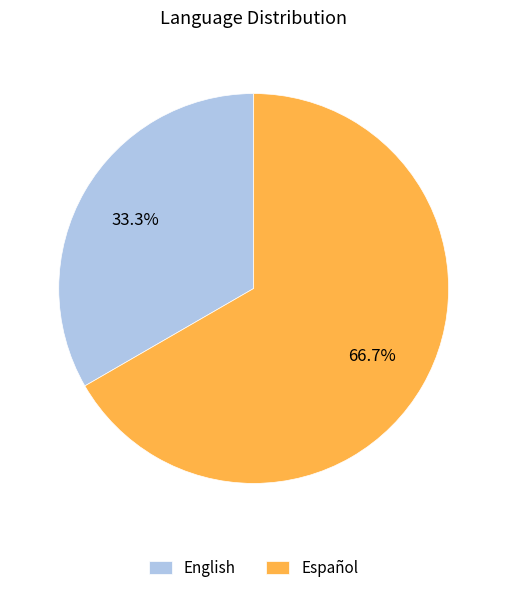

To the nearest percent, what is the combined percentage of Español and English?

100%